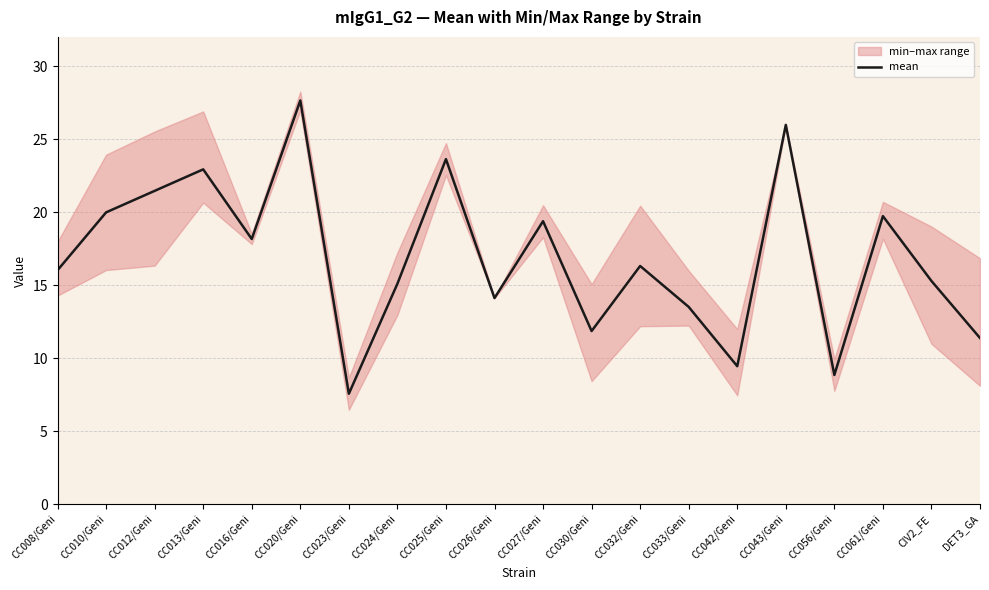

Read the value at CC023/Geni.

7.6